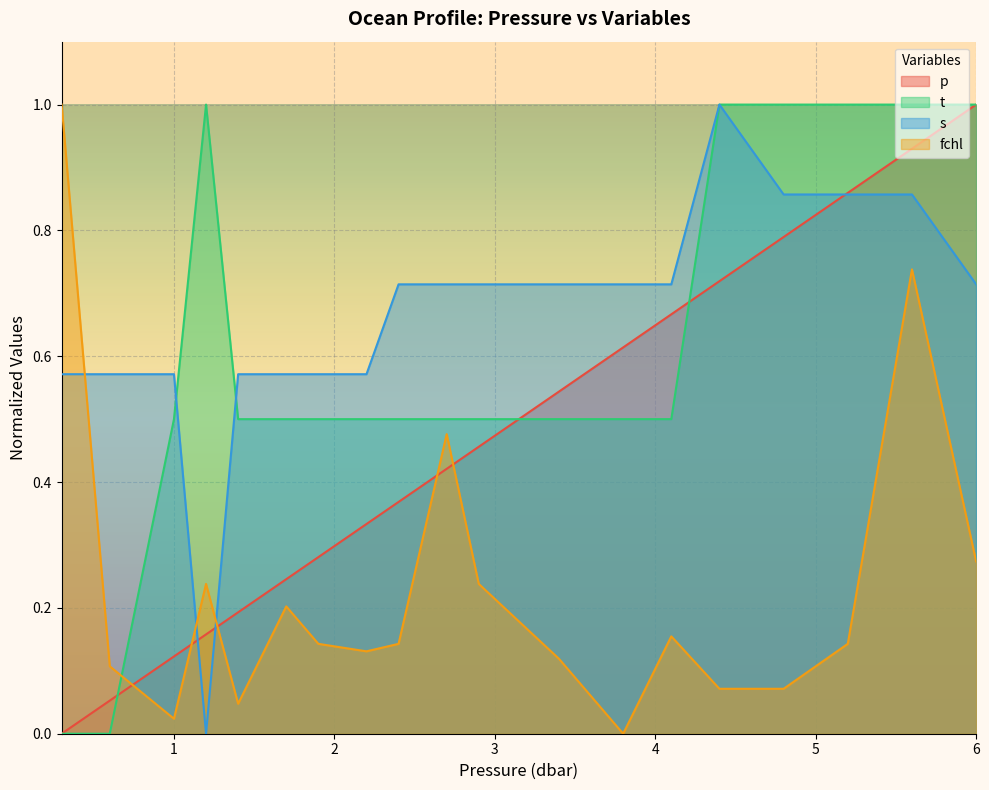

What are all the series names shown in the legend?

p, t, s, fchl